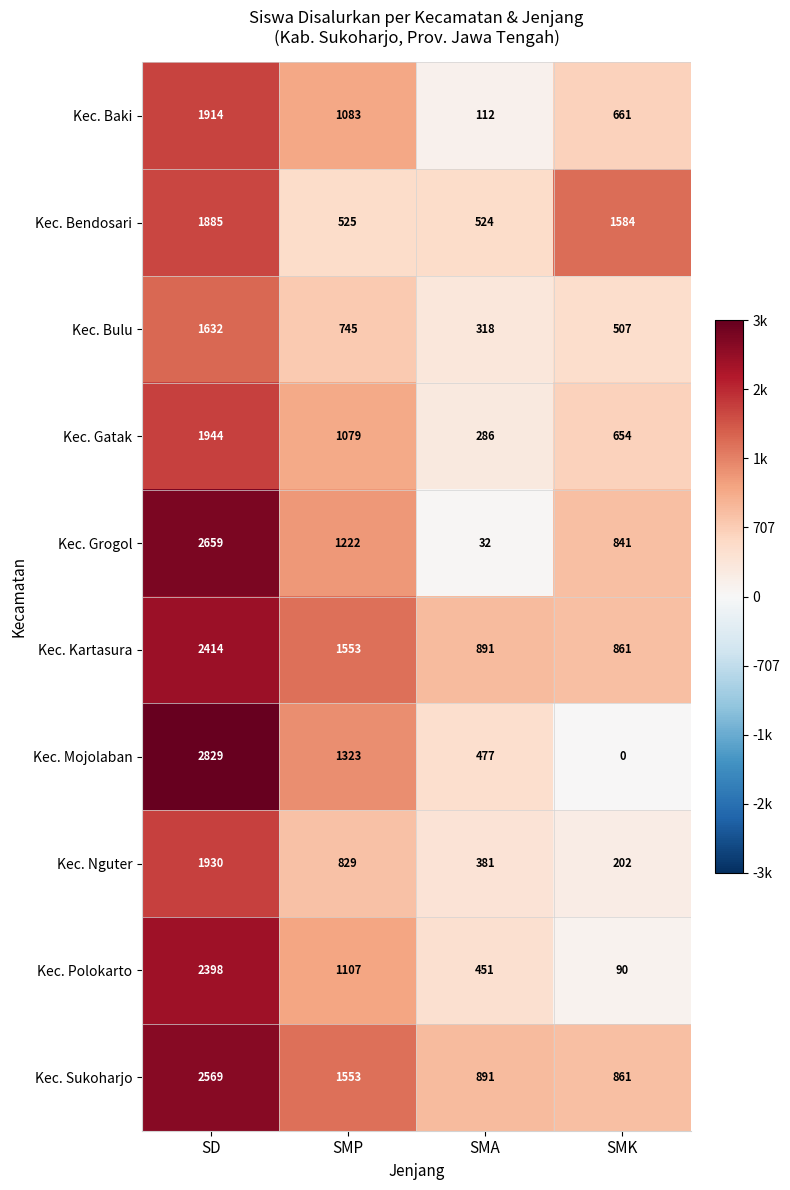

Which series has the largest total across all categories?

Kec. Sukoharjo